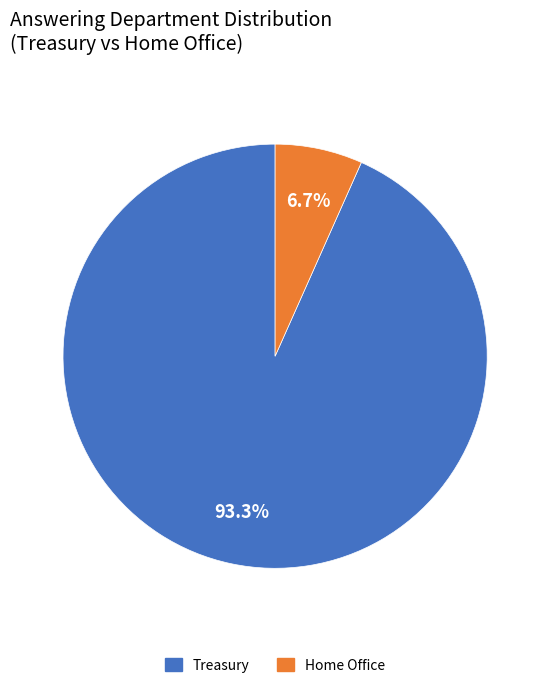

What percentage is the Home Office slice, to the nearest percent?

7%